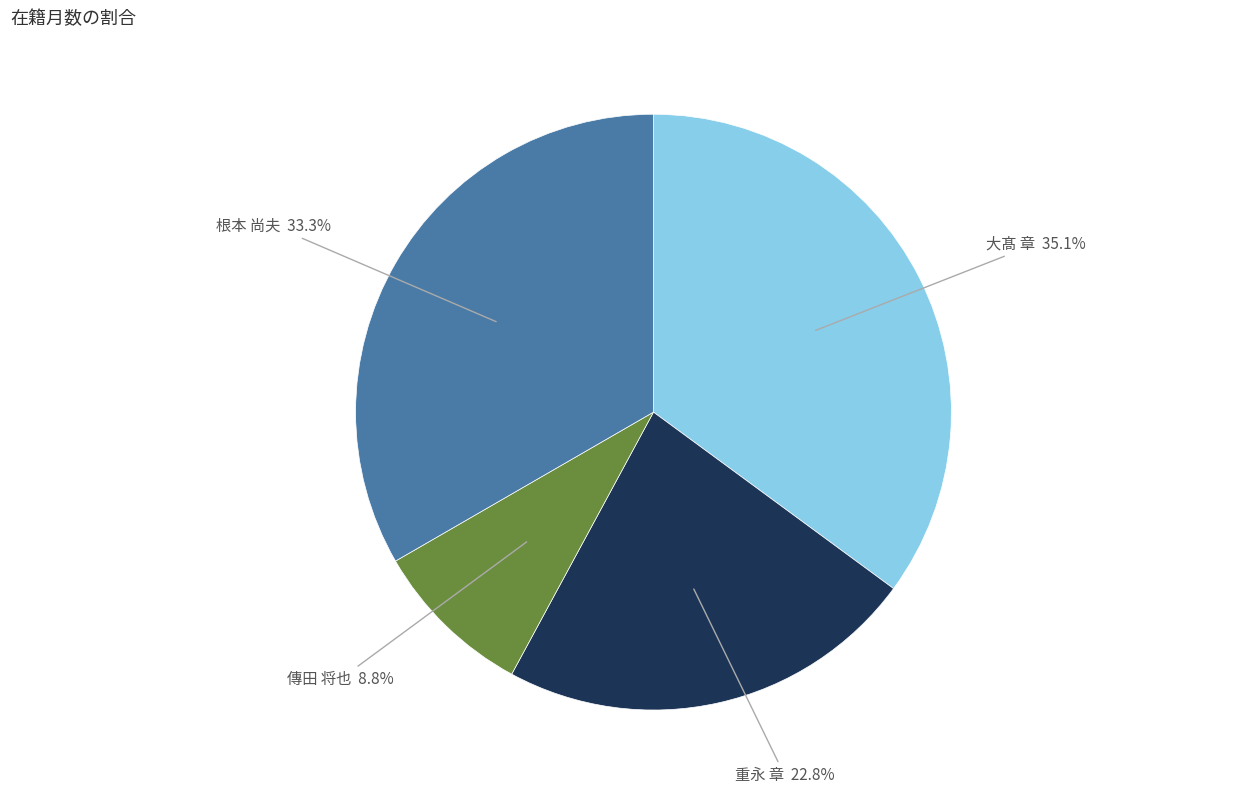

Is there a majority slice in this chart?

No